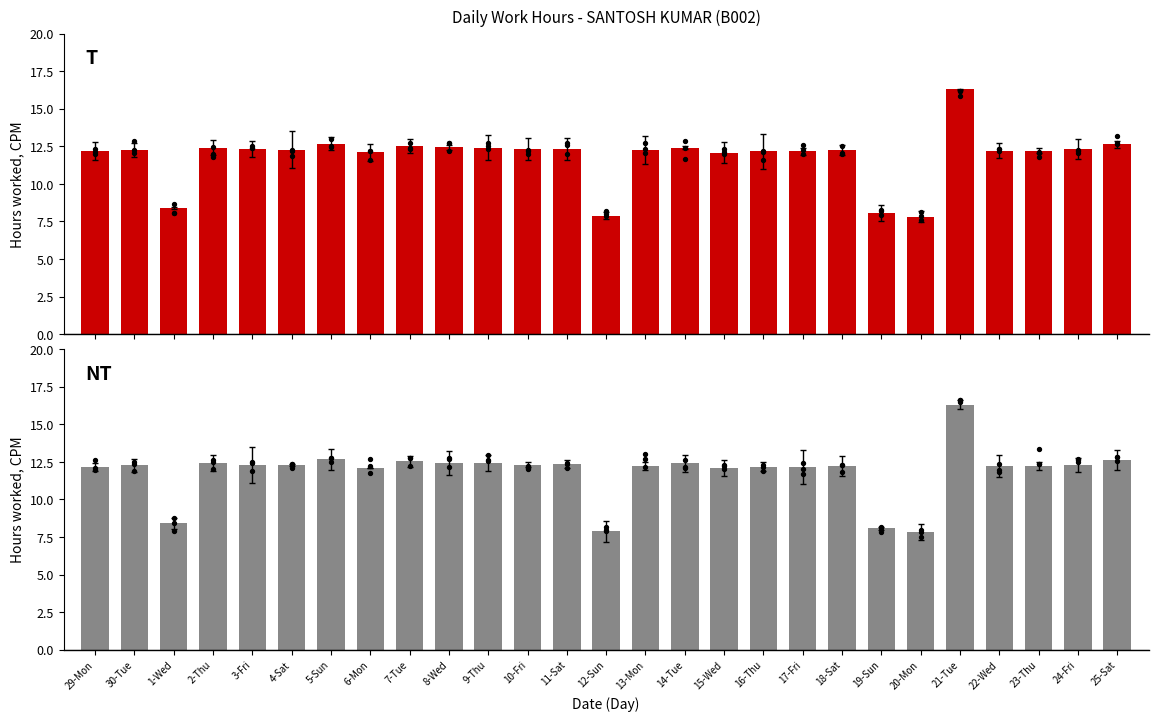

Between 25-Sat and 29-Mon, which is larger?

25-Sat